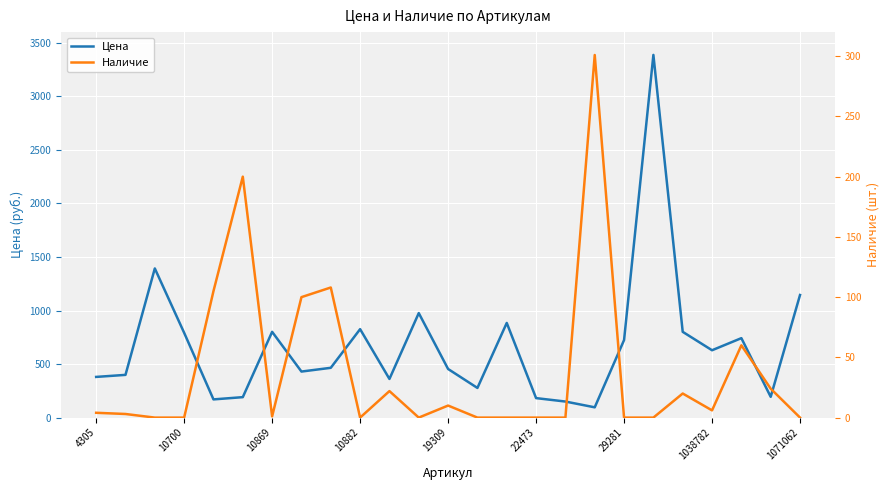

Rank the series by their maximum value, from lowest to highest.

Наличие, Цена